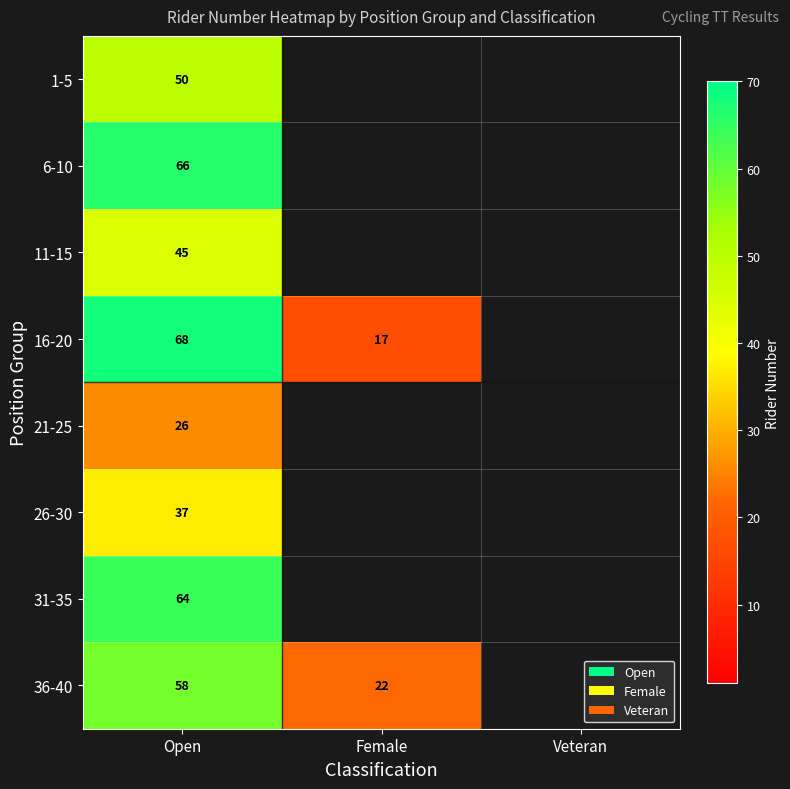

What is the total value across all series at Open?

414